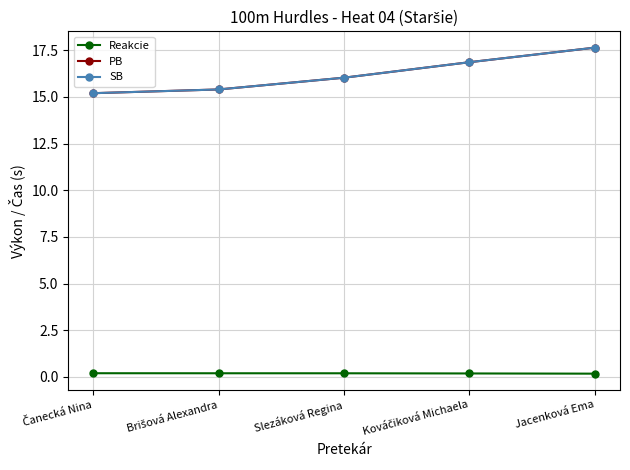

True or false: PB and Reakcie intersect in this chart.

False